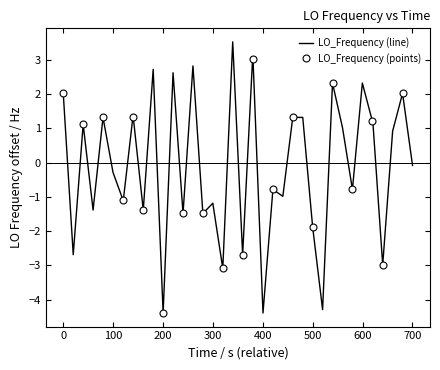

What is the maximum value for LO_Frequency (line)?

3.5